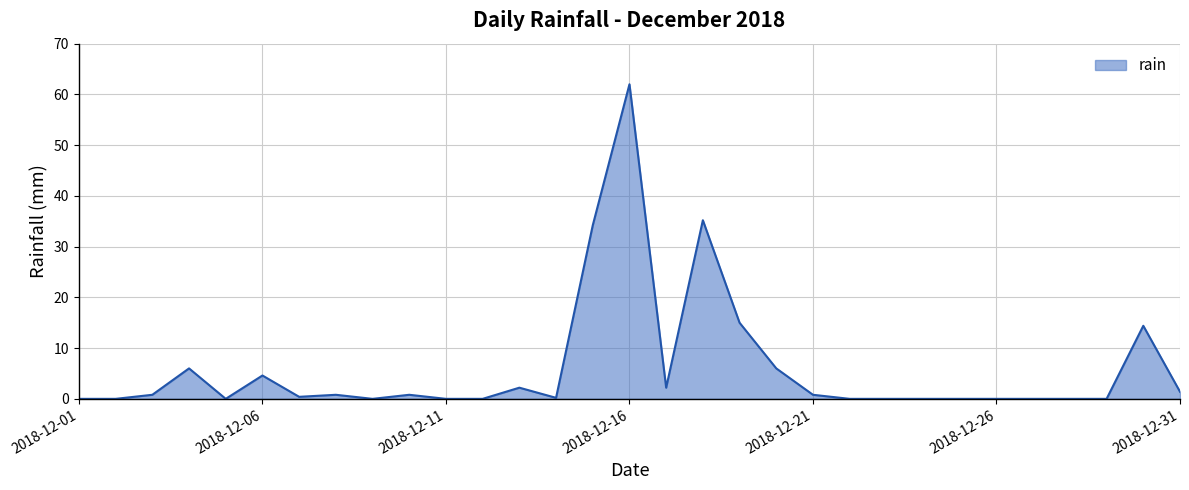

What is the greatest value displayed?

62.0